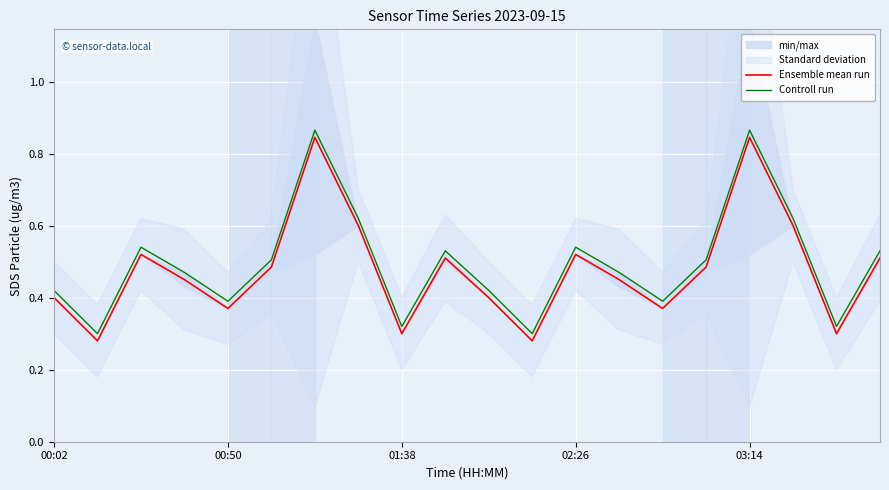

Which series has the largest total across all categories?

Controll run